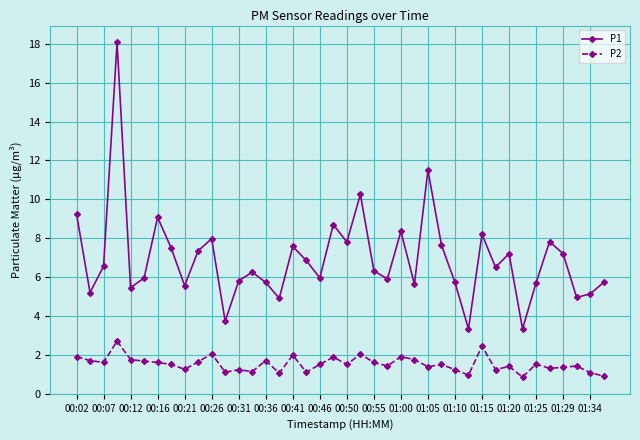

True or false: P1 has more than 0 interior local peaks.

True